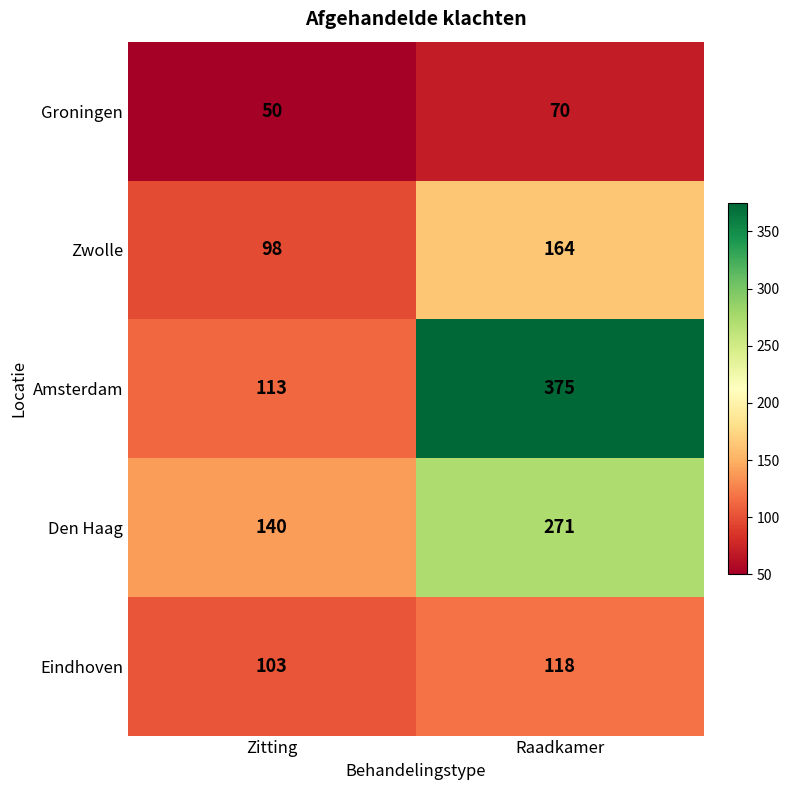

Which series has the widest spread of values?

Amsterdam